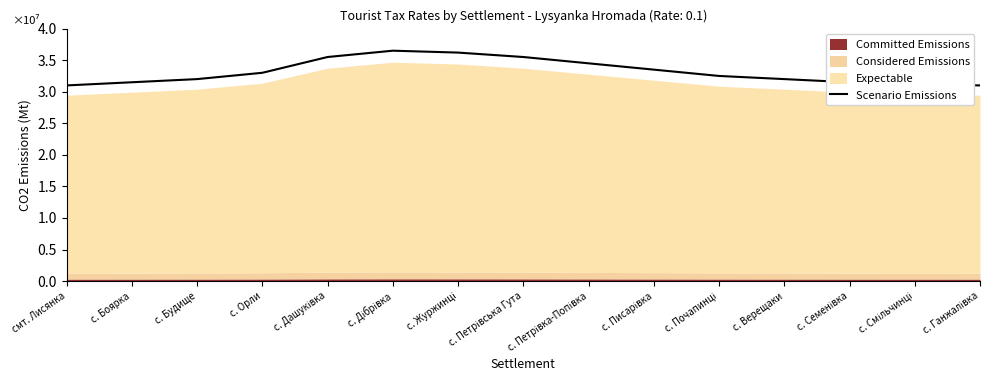

How many data points are less than 32500000?

7